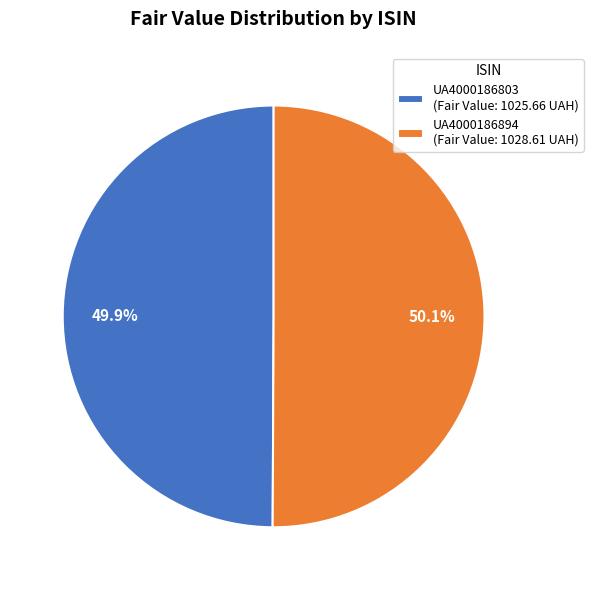

Approximately how many times larger is the value at UA4000186894 (Fair Value: 1028.61 UAH) compared to UA4000186803 (Fair Value: 1025.66 UAH)?

1.0